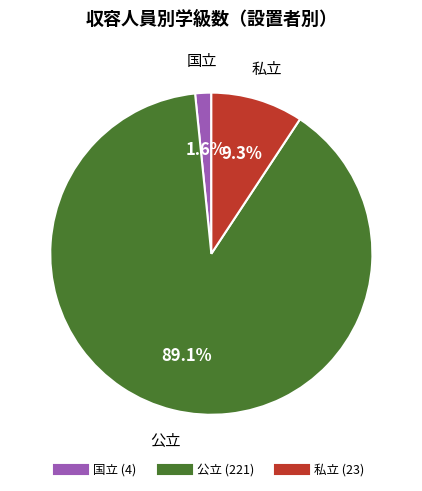

What is the ratio of the value at 公立 to the value at 私立?

9.6